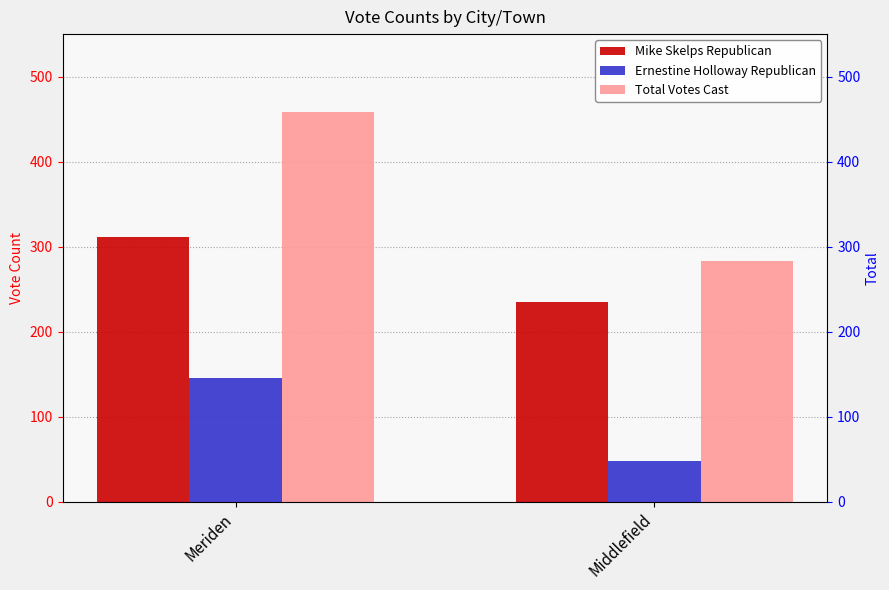

Rank the series by their average value, from highest to lowest.

Total Votes Cast, Mike Skelps Republican, Ernestine Holloway Republican